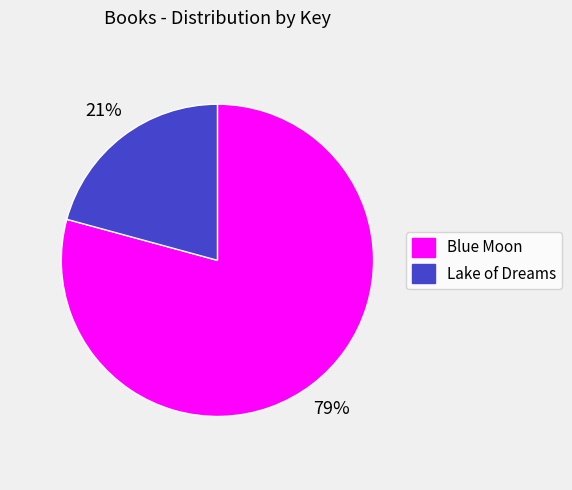

Is it true that Blue Moon is 72% of the pie?

False